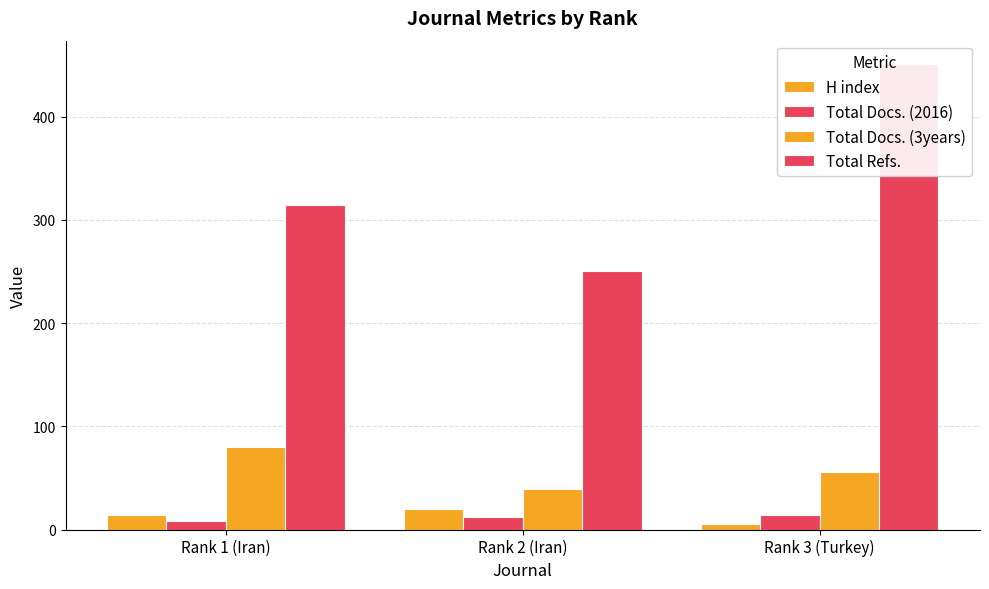

List the series in order of their peak value, lowest first.

Total Docs. (2016), H index, Total Docs. (3years), Total Refs.